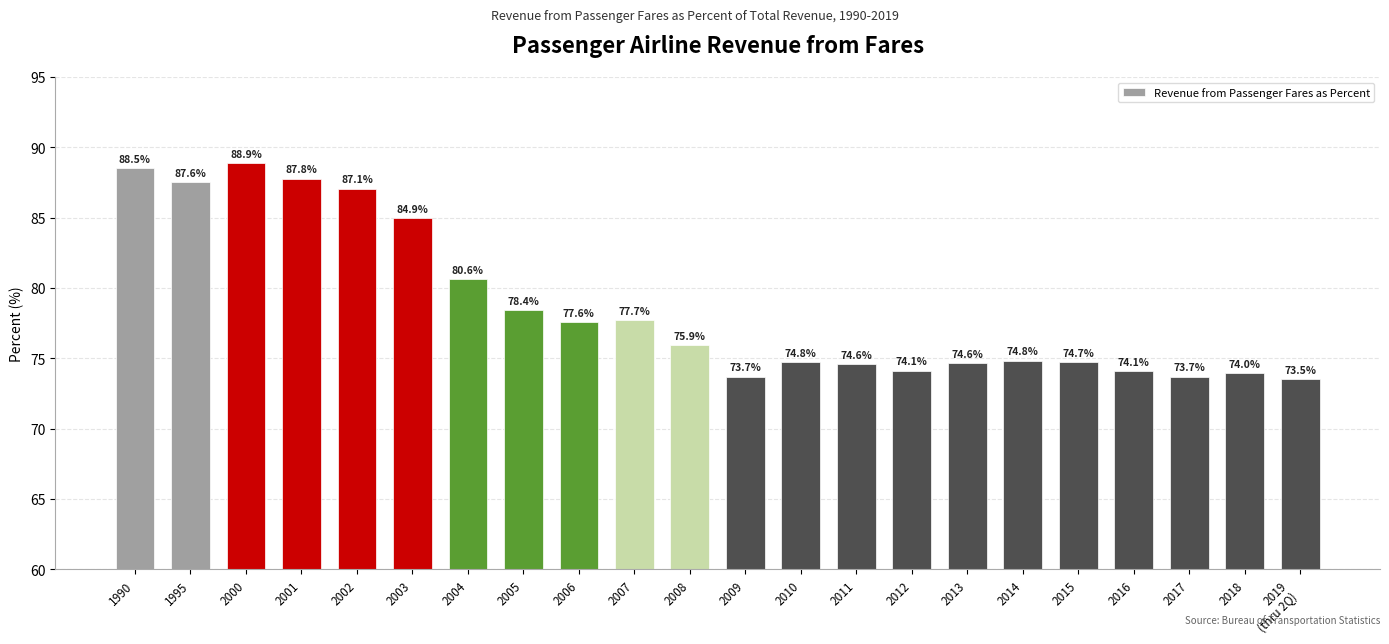

Where is the data nearest to the value 81?

2004